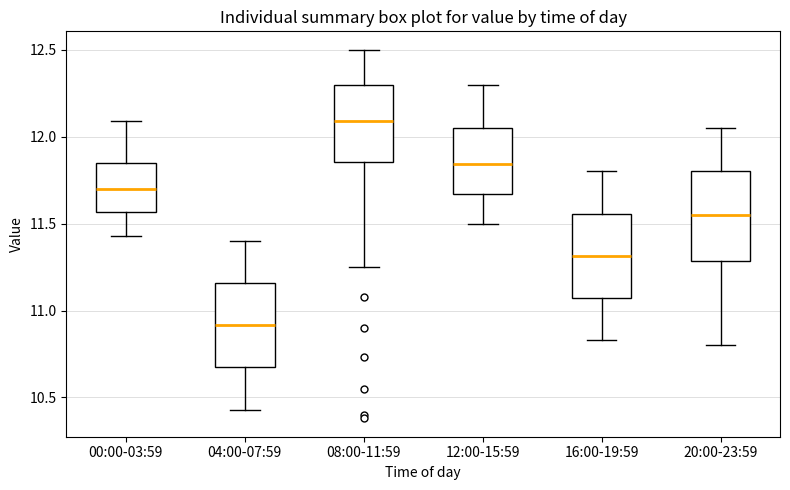

Where is the upper edge of the box for 04:00-07:59 on the y-axis? The values are not printed on the chart, so give them approximately, as read against the axis.

11.15